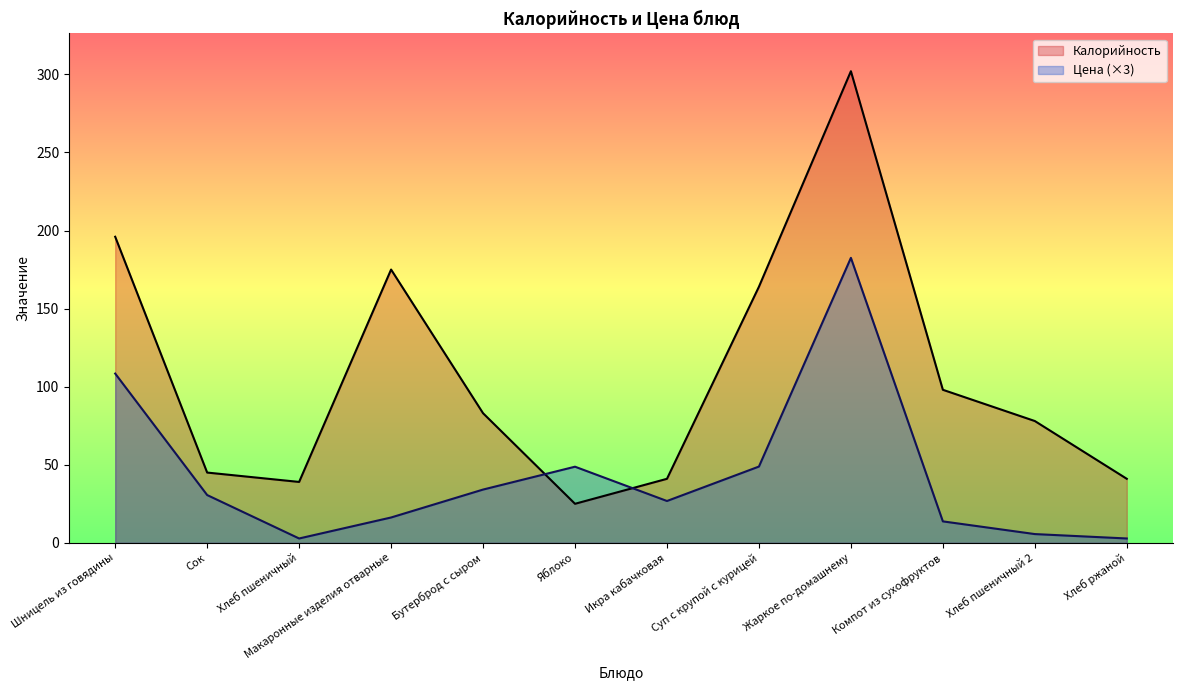

Reading left to right, list all the values displayed in this chart.

Калорийность: Шницель из говядины=196.0	Сок=45.0	Хлеб пшеничный=39.0	Макаронные изделия отварные=175.0	Бутерброд с сыром=83.0	Яблоко=25.0	Икра кабачковая=41.0	Суп с крупой с курицей=164.0	Жаркое по-домашнему=302.0	Компот из сухофруктов=98.0	Хлеб пшеничный 2=78.0	Хлеб ржаной=41.0
Цена: Шницель из говядины=108.4	Сок=30.6	Хлеб пшеничный=2.8	Макаронные изделия отварные=16.2	Бутерброд с сыром=34.1	Яблоко=48.8	Икра кабачковая=26.8	Суп с крупой с курицей=48.8	Жаркое по-домашнему=182.5	Компот из сухофруктов=13.7	Хлеб пшеничный 2=5.6	Хлеб ржаной=2.8